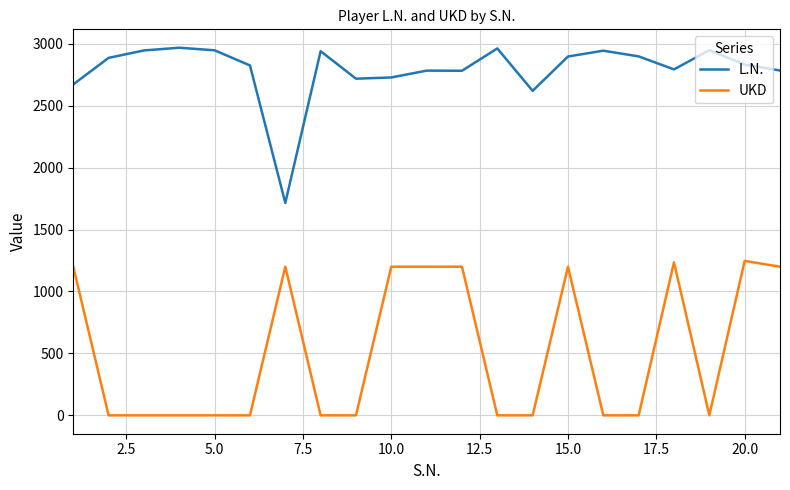

List the series in order of their overall mean, highest first.

L.N., UKD